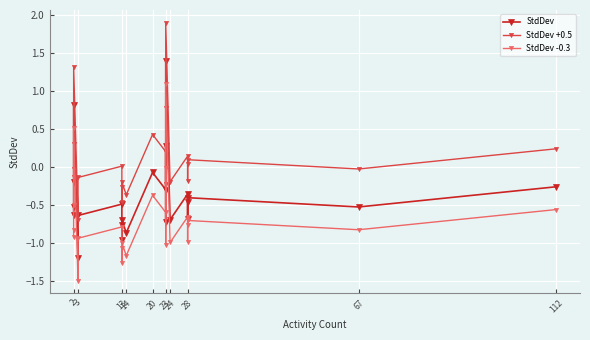

Rank the series at 23 from highest to lowest value.

StdDev +0.5, StdDev, StdDev -0.3